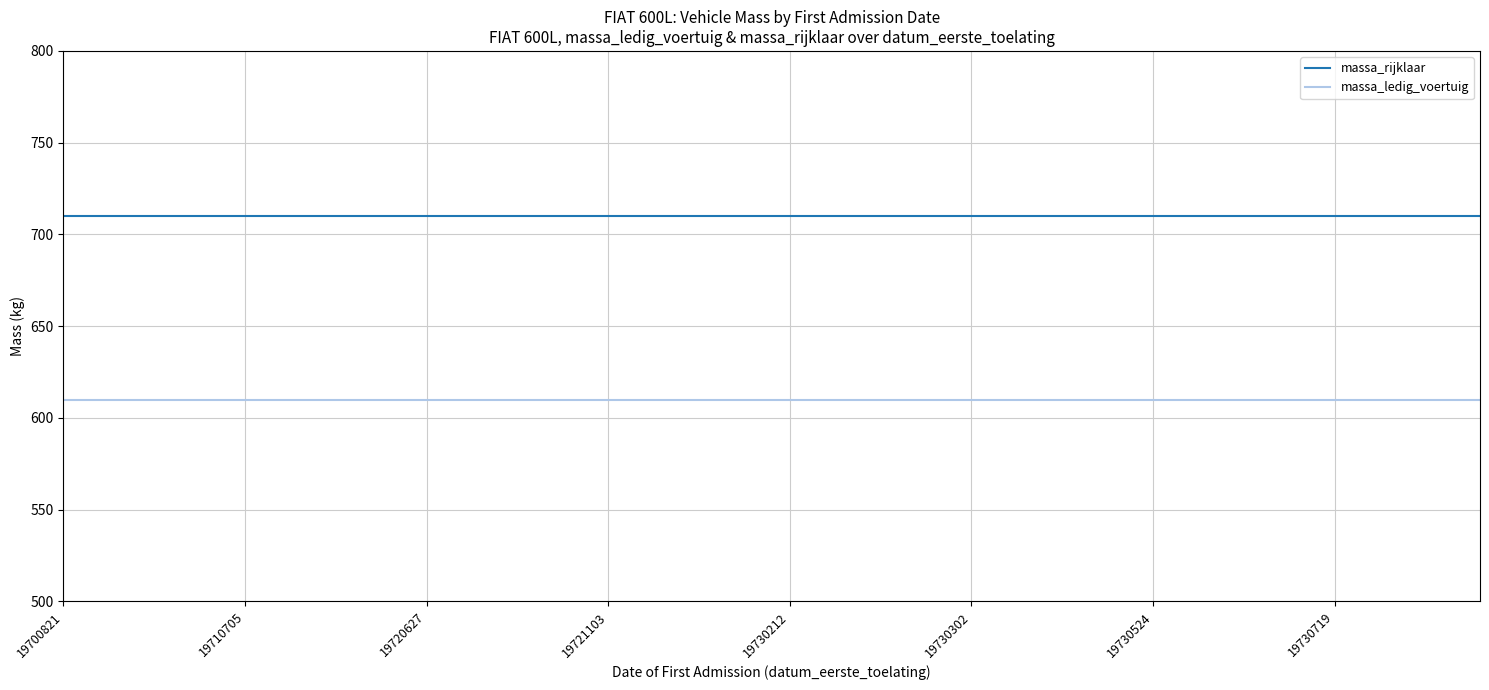

Which series has the largest total across all categories?

massa_rijklaar